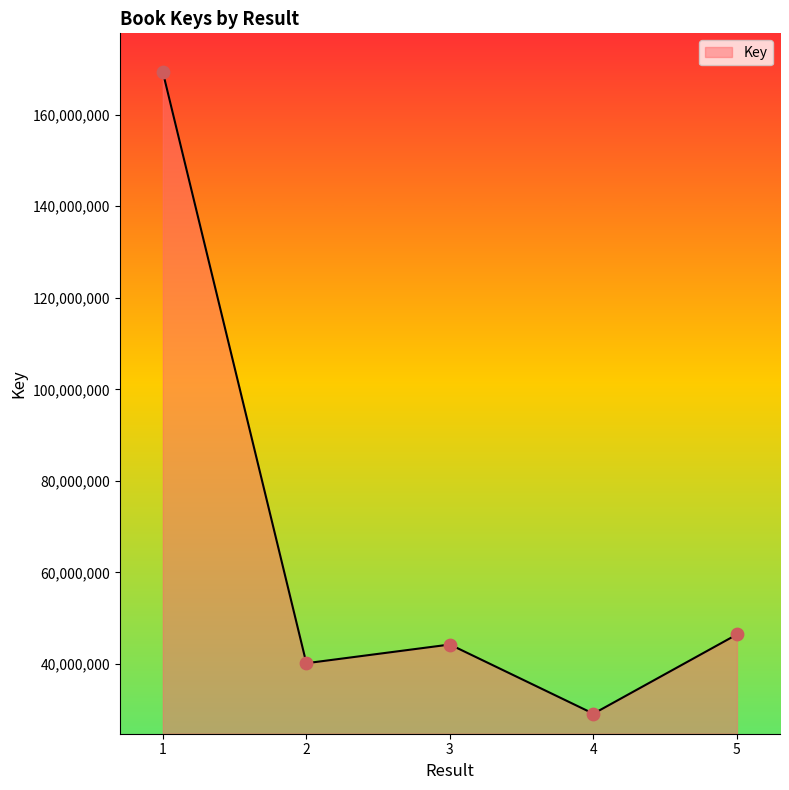

What is the change in value from 3 to 4?

-15109056